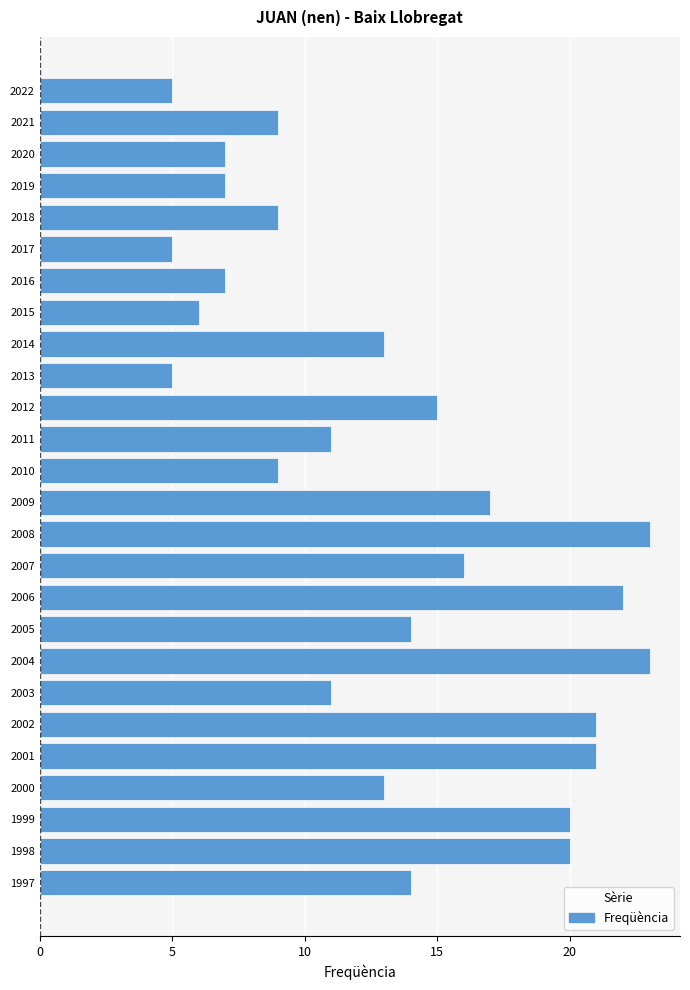

The value at 2016 is 7. True or false?

True